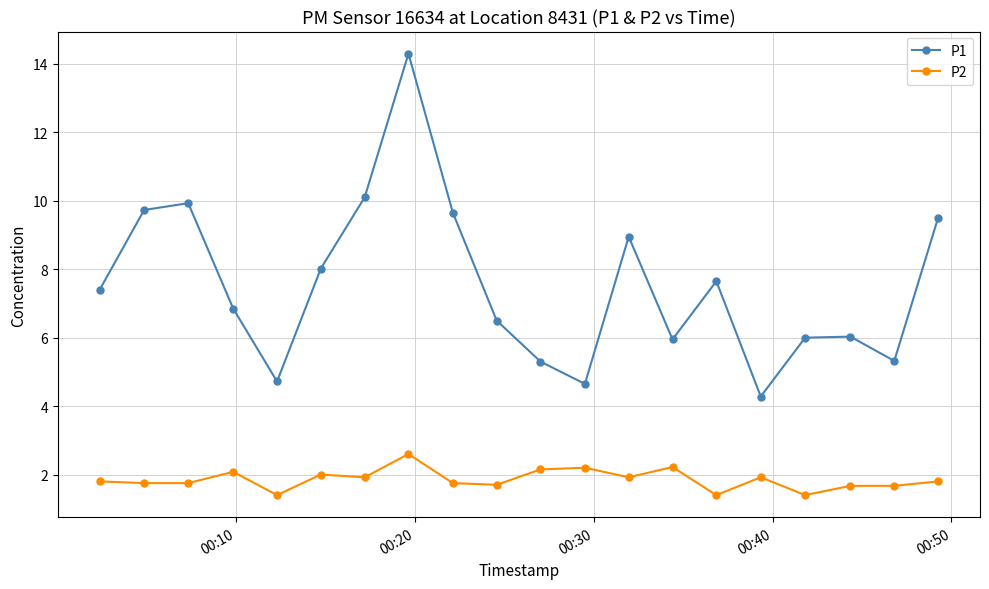

Which series has the largest total across all categories?

P1